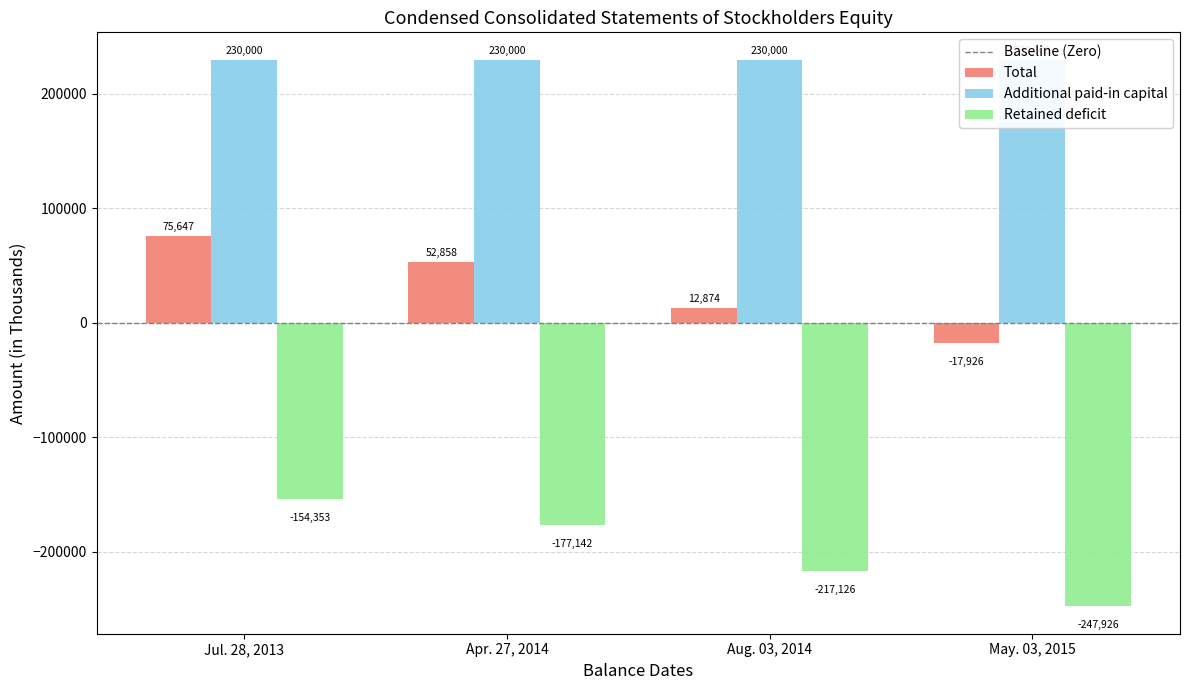

Is the value of Total at Jul. 28, 2013 greater than the value of Retained deficit at Apr. 27, 2014?

Yes